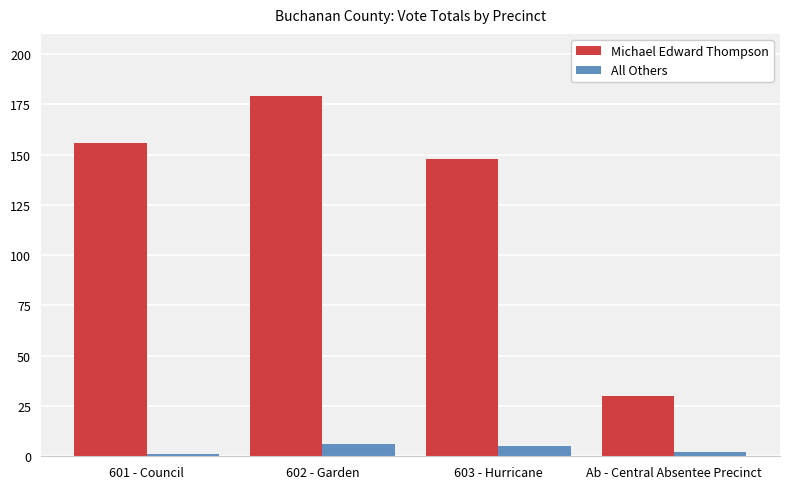

Reading left to right, transcribe all the data shown in this chart.

Michael Edward Thompson: 601 - Council=156	602 - Garden=179	603 - Hurricane=148	Ab - Central Absentee Precinct=30
All Others: 601 - Council=1	602 - Garden=6	603 - Hurricane=5	Ab - Central Absentee Precinct=2